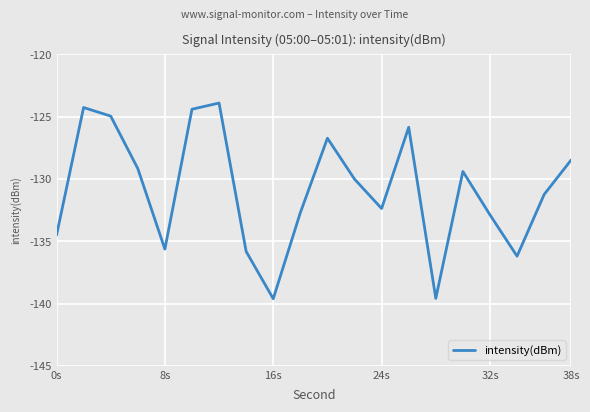

What is the difference between the maximum and minimum values?

15.7